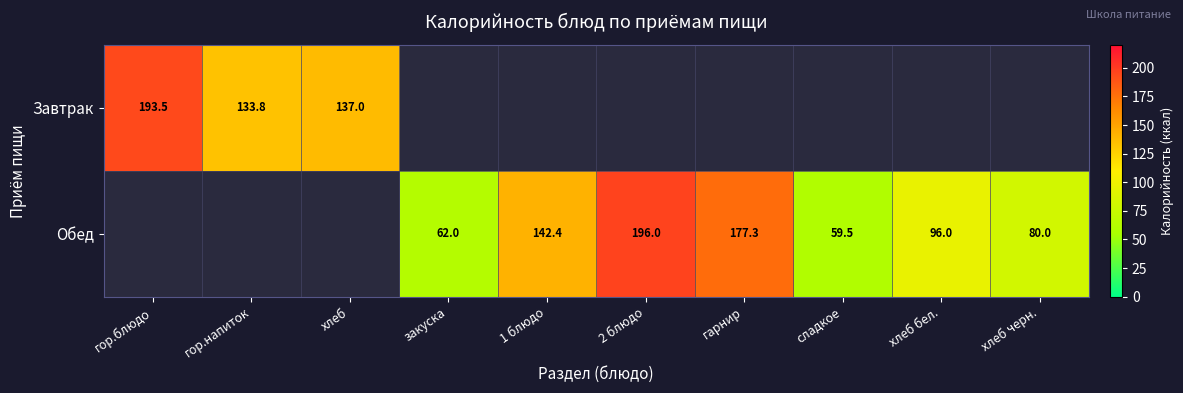

The Обед series shows 59.5 at сладкое. True or false?

True